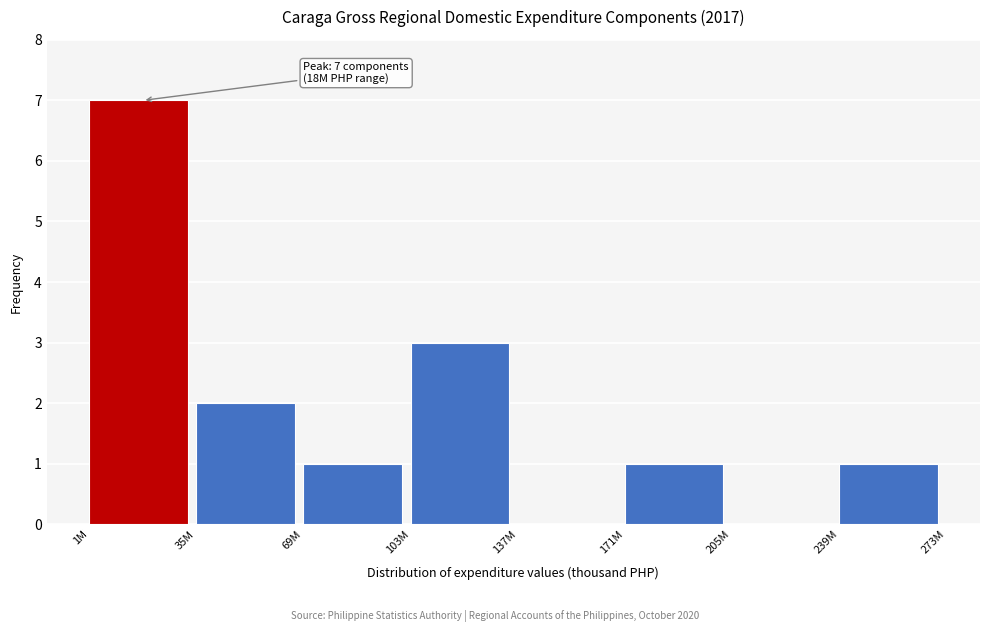

Reading right to left, extract all data points from this chart.

239M=1	205M=0	171M=1	137M=0	103M=3	69M=1	35M=2	1M=7